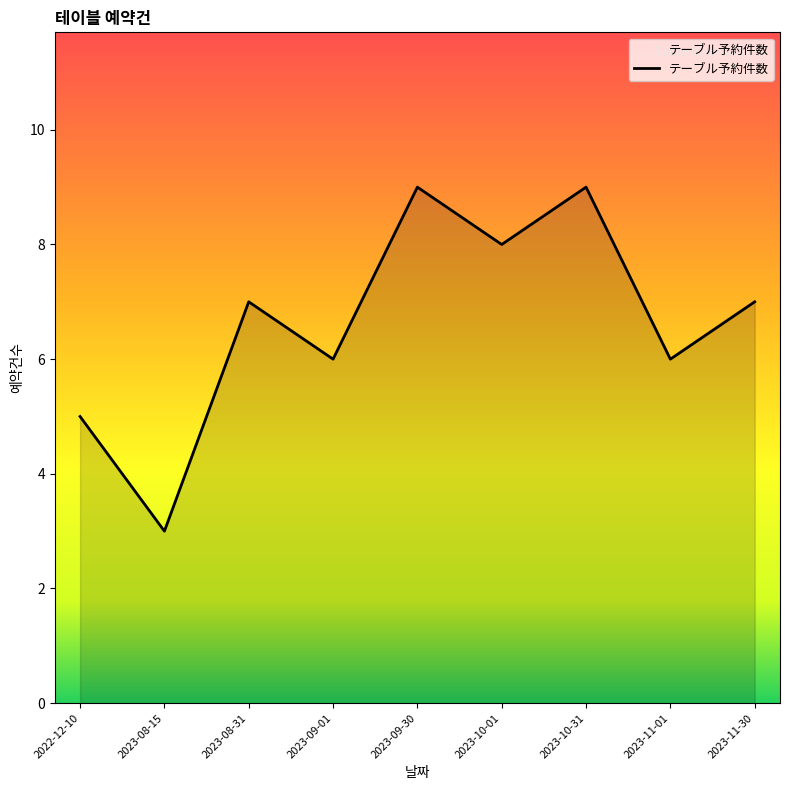

What is the ratio of the value at 2023-10-01 to the value at 2023-09-01?

1.3